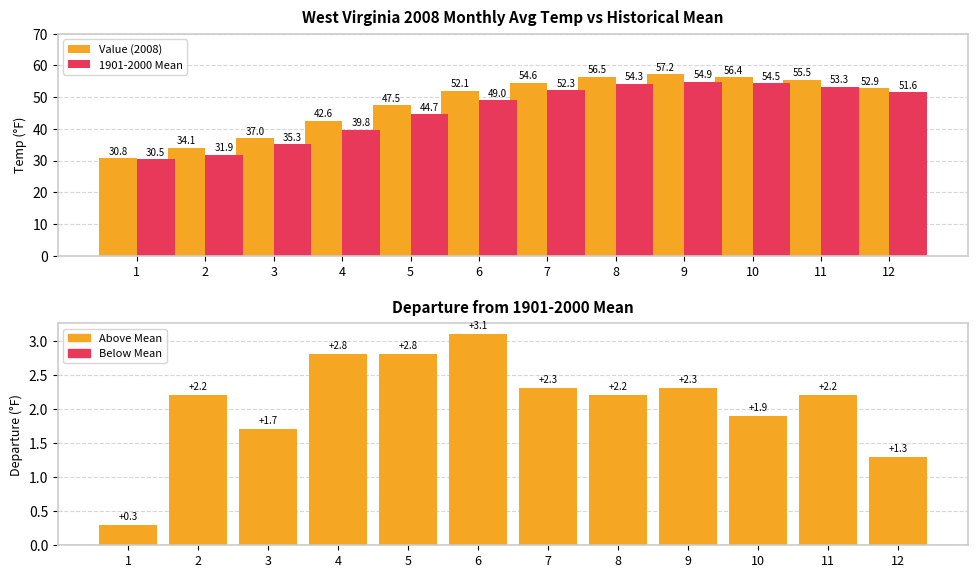

Where is Value (2008) nearest to the value 44?

4